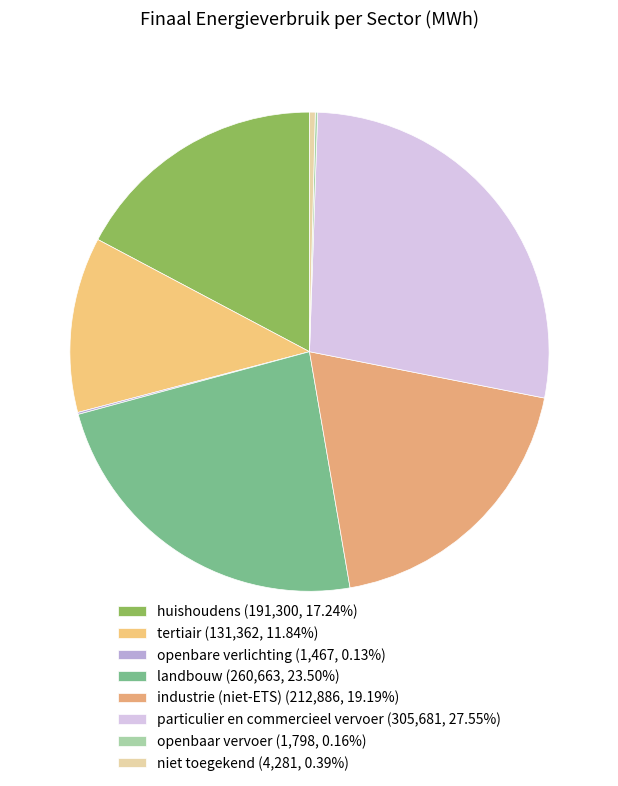

True or false: openbaar vervoer accounts for 8% of the total.

False